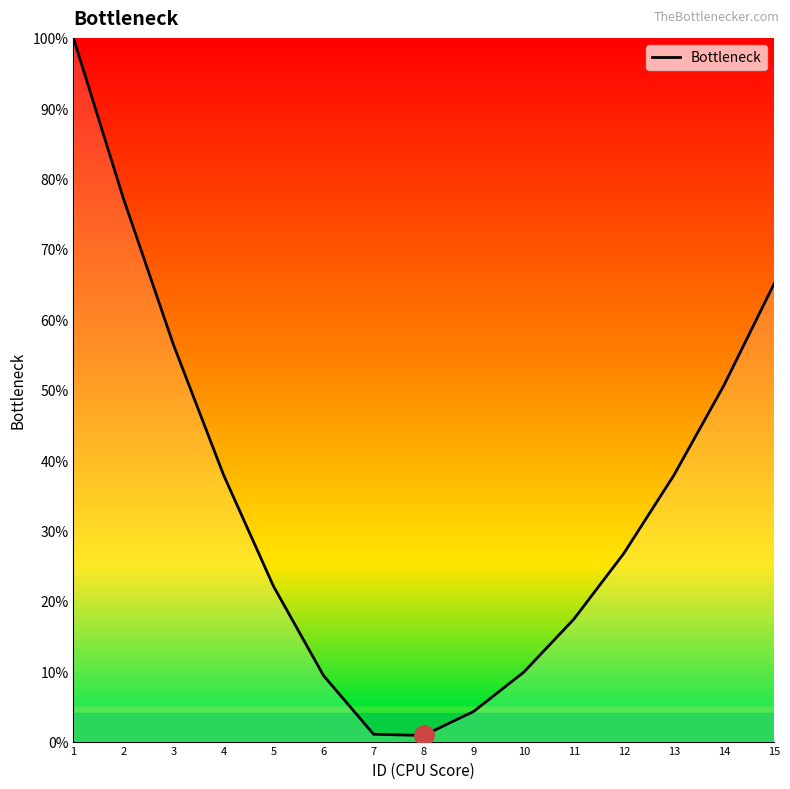

What is the difference between the maximum and minimum values?

99.1